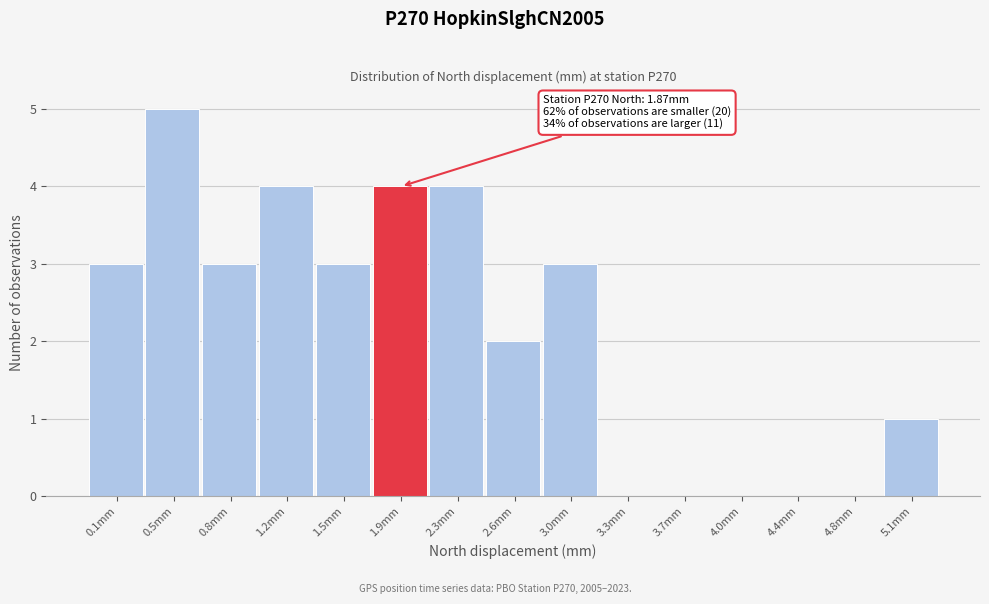

Over which range of the x-axis is the bar tallest?

0.30 to 0.65